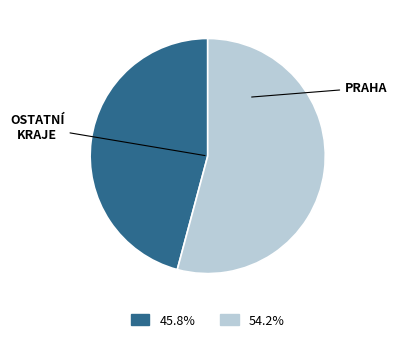

How many slices are in this pie chart?

2